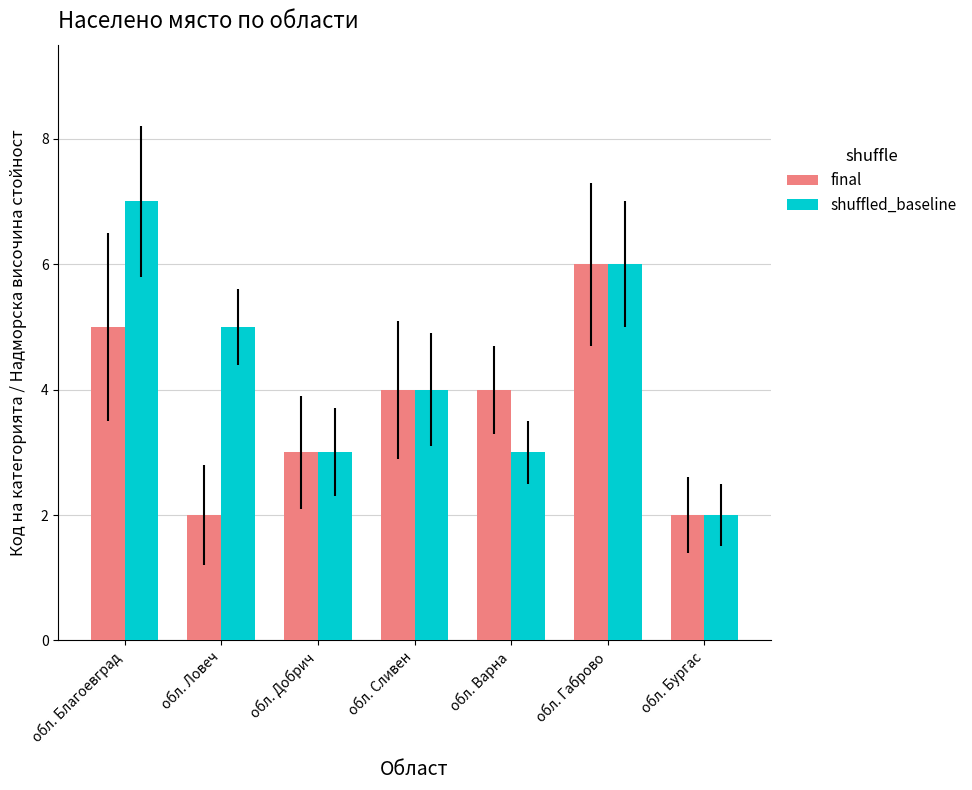

Rank the series by their average value, from highest to lowest.

shuffled_baseline, final